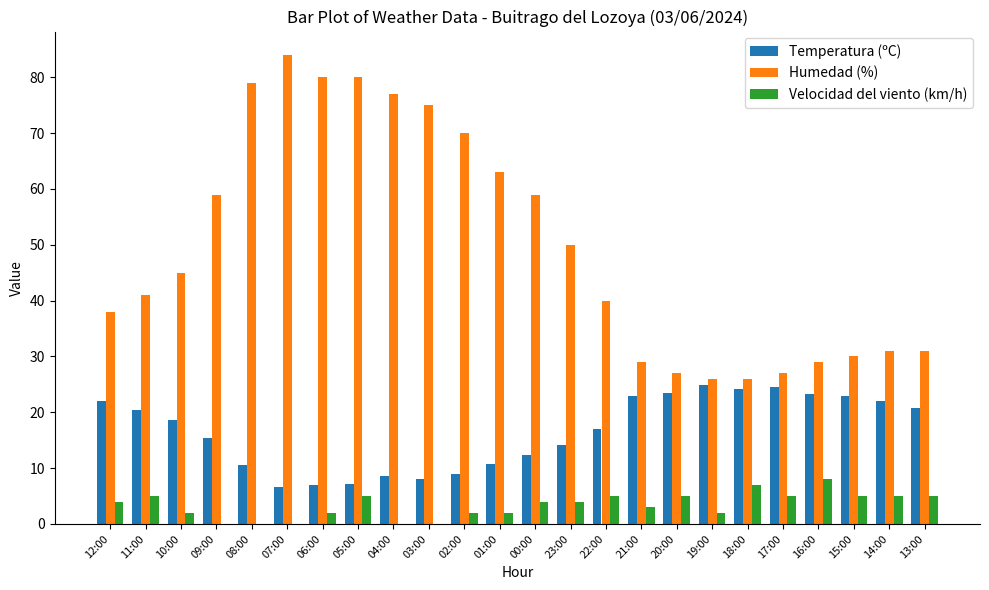

What is the total value across all series at 08:00?

89.5